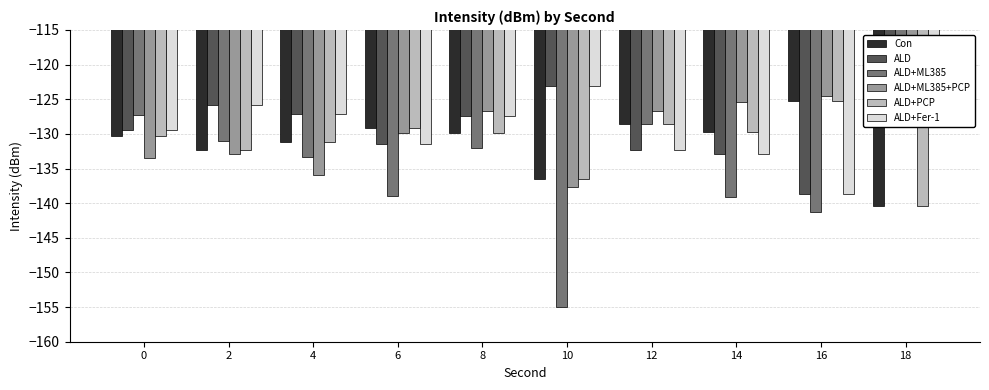

Rank the series by their maximum value, from lowest to highest.

ALD+ML385, Con, ALD+PCP, ALD+ML385+PCP, ALD, ALD+Fer-1